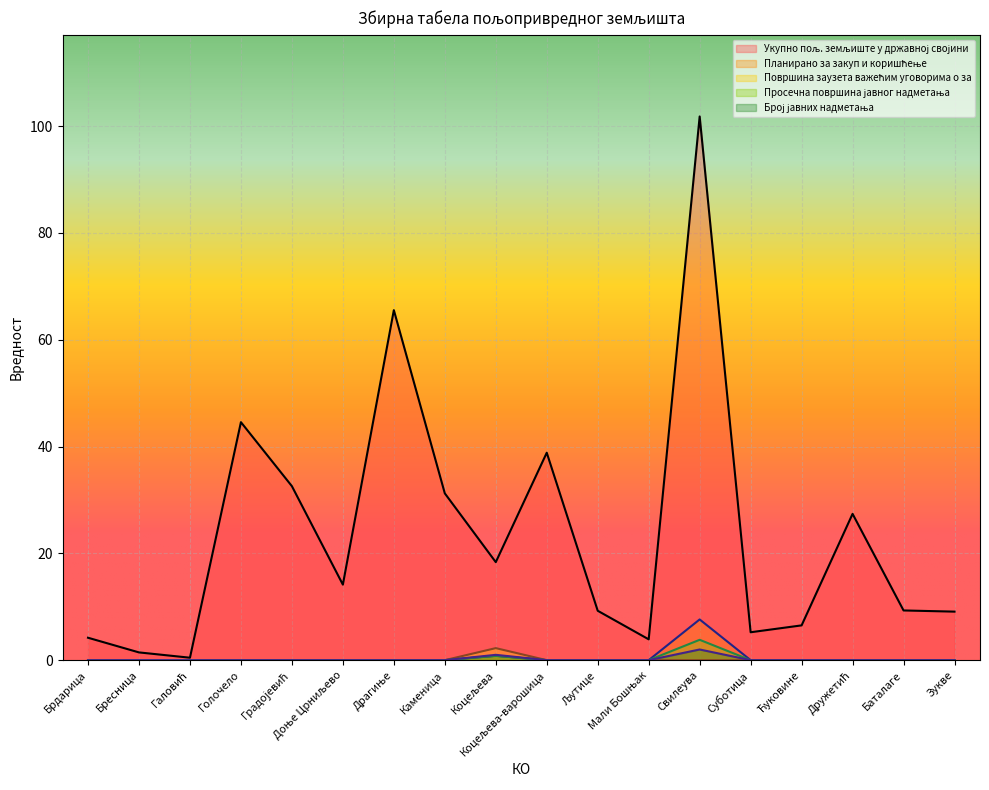

How many interior local peaks does the Просечна површина јавног надметања series have?

2